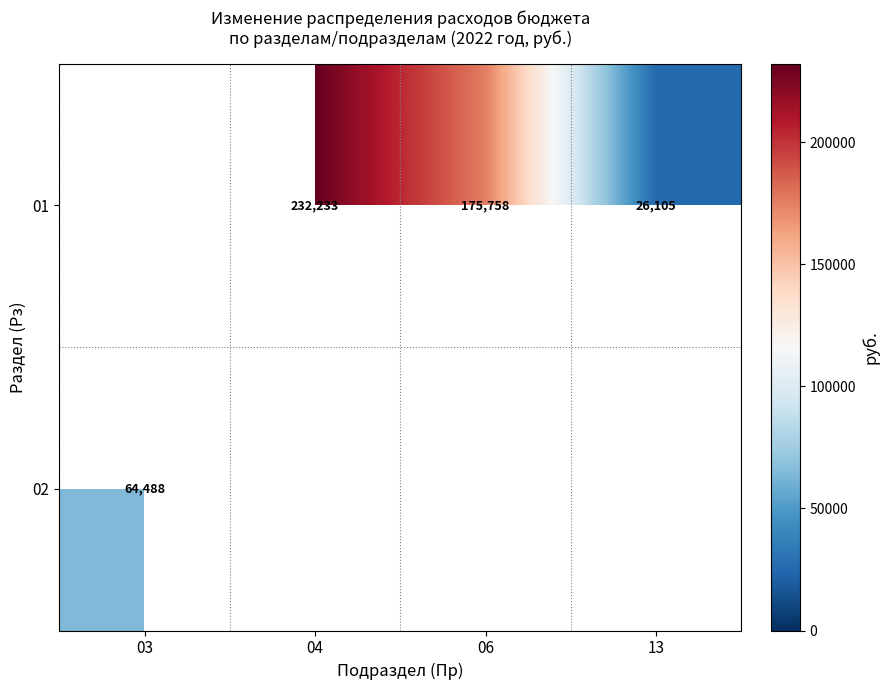

Is the value of 01 at 06 greater than the value of 02 at 03?

Yes